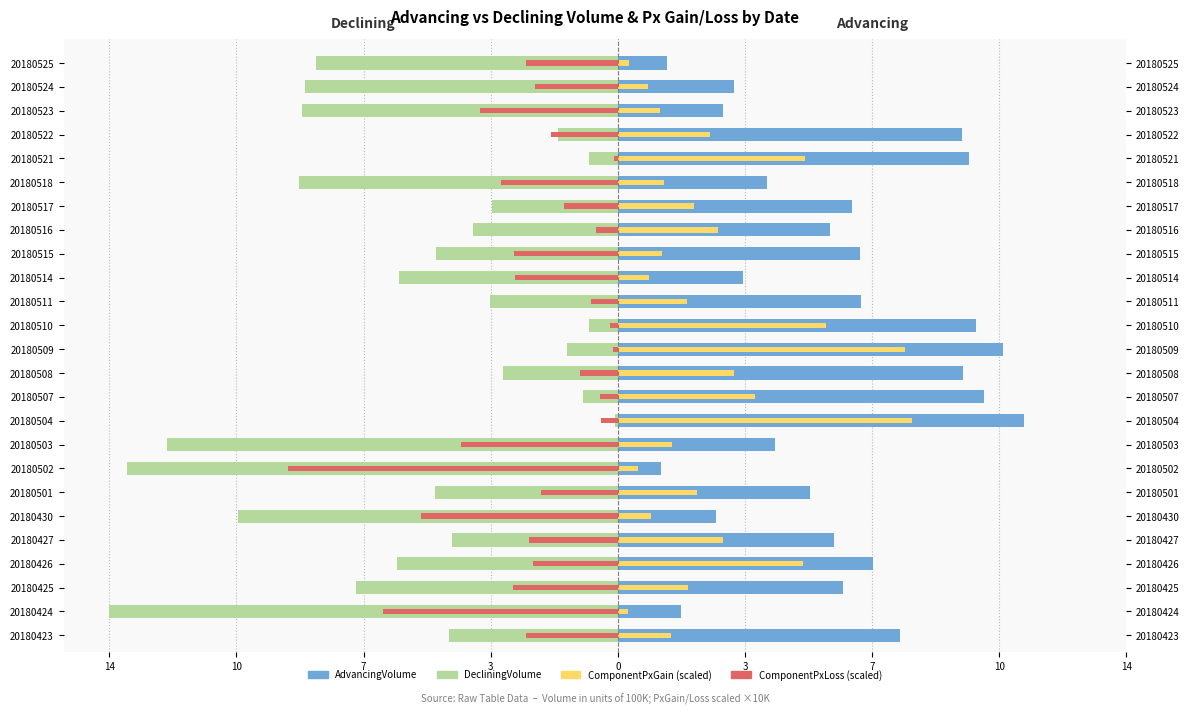

True or false: AdvancingVolume has a value of 1.5 at 20180425.

False